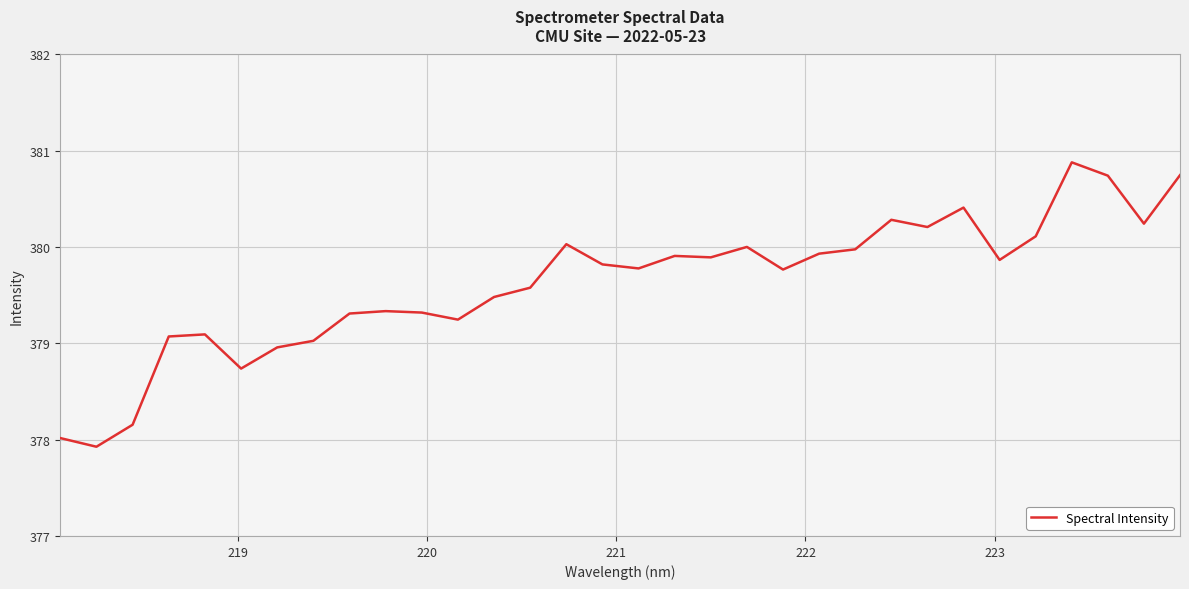

What is the maximum value shown in the chart?

380.9